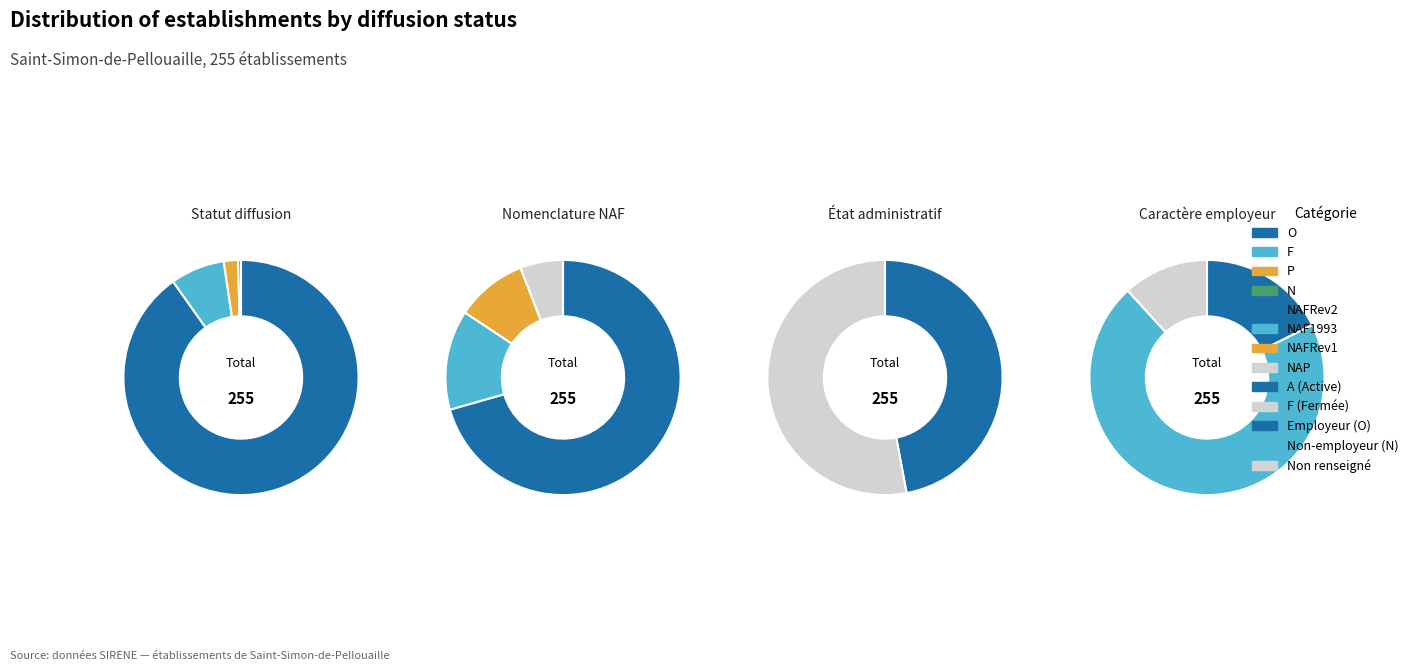

To the nearest percent, what is the difference between the largest and smallest slice percentages?

90%